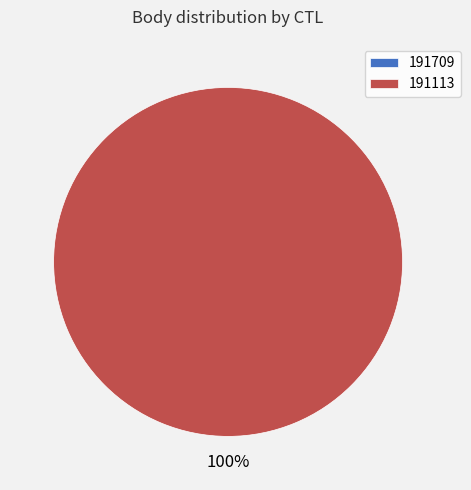

Is the sum of 191709 and 191113 greater than half?

Yes